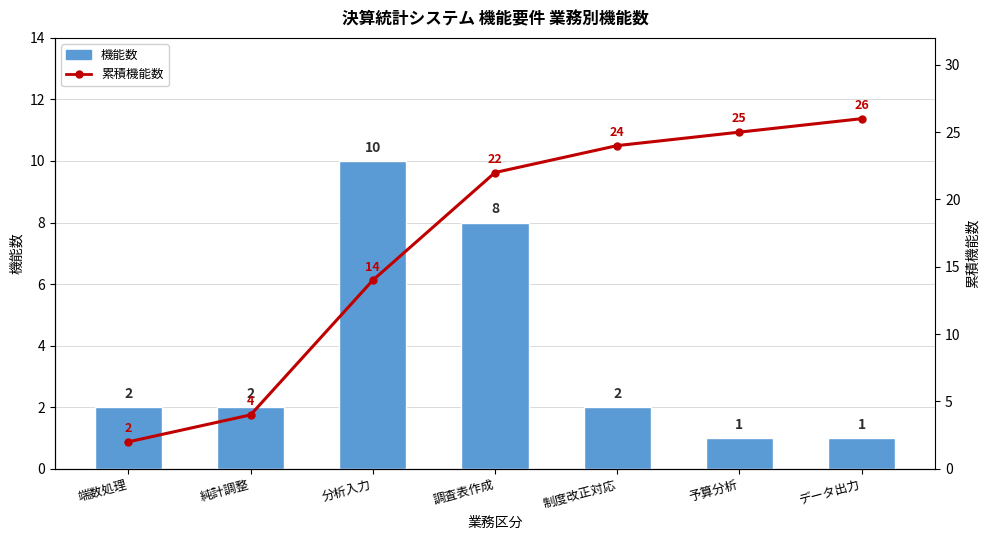

Rank the categories by 機能数 value from highest to lowest.

分析入力, 調査表作成, 端数処理, 純計調整, 制度改正対応, 予算分析, データ出力